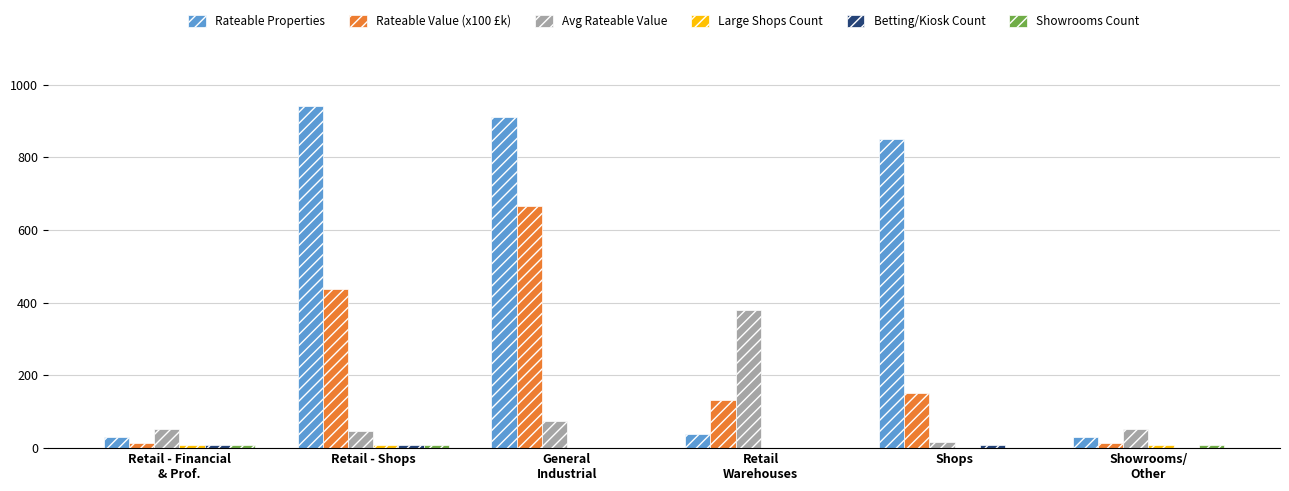

Are the bars grouped side by side (vs. stacked)?

Yes